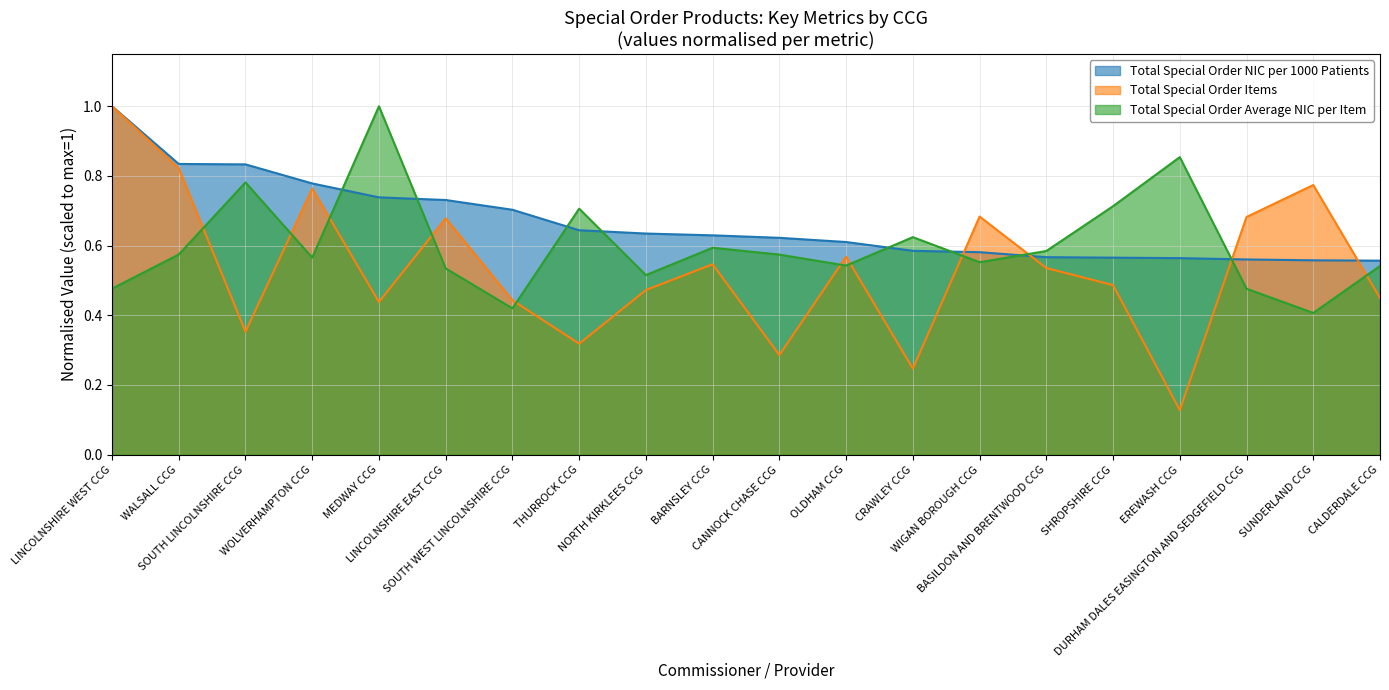

Is it true that Total Special Order NIC per 1000 Patients equals 0.8 at SOUTH LINCOLNSHIRE CCG?

True